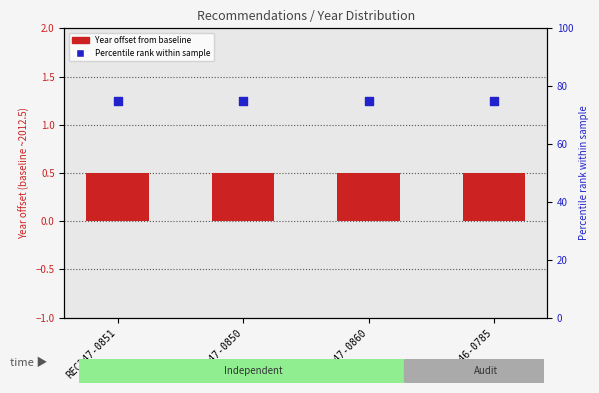

Is the value of Year offset from baseline at REC246-0785 greater than the value of Percentile rank within sample at REC247-0850?

No